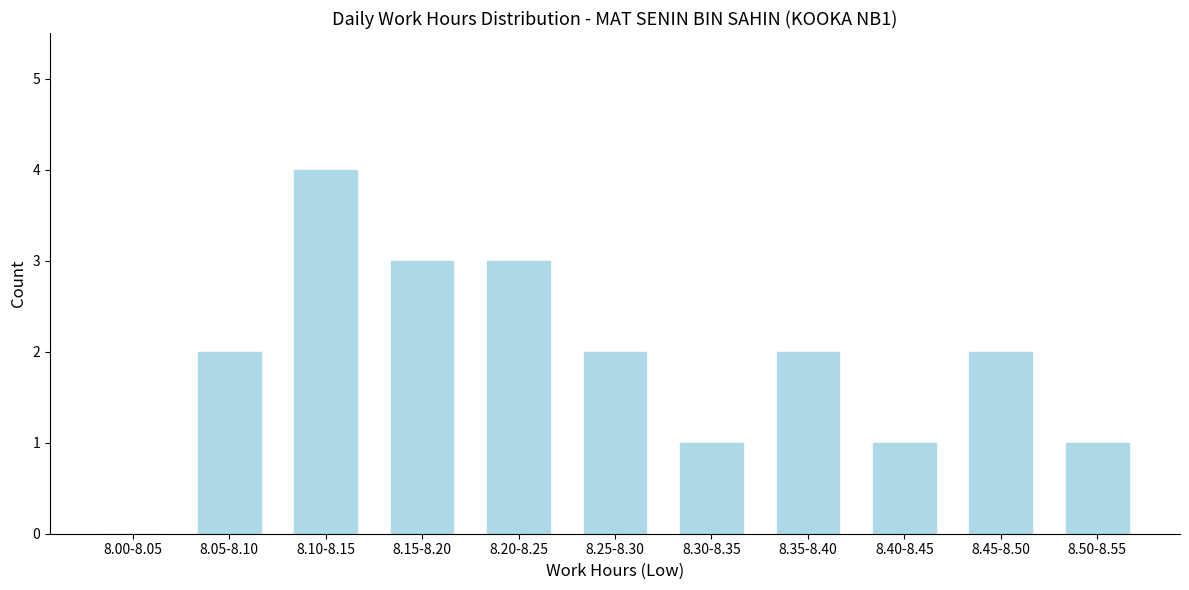

Reading left to right, list all the values displayed in this chart.

8.00-8.05=0	8.05-8.10=2	8.10-8.15=4	8.15-8.20=3	8.20-8.25=3	8.25-8.30=2	8.30-8.35=1	8.35-8.40=2	8.40-8.45=1	8.45-8.50=2	8.50-8.55=1